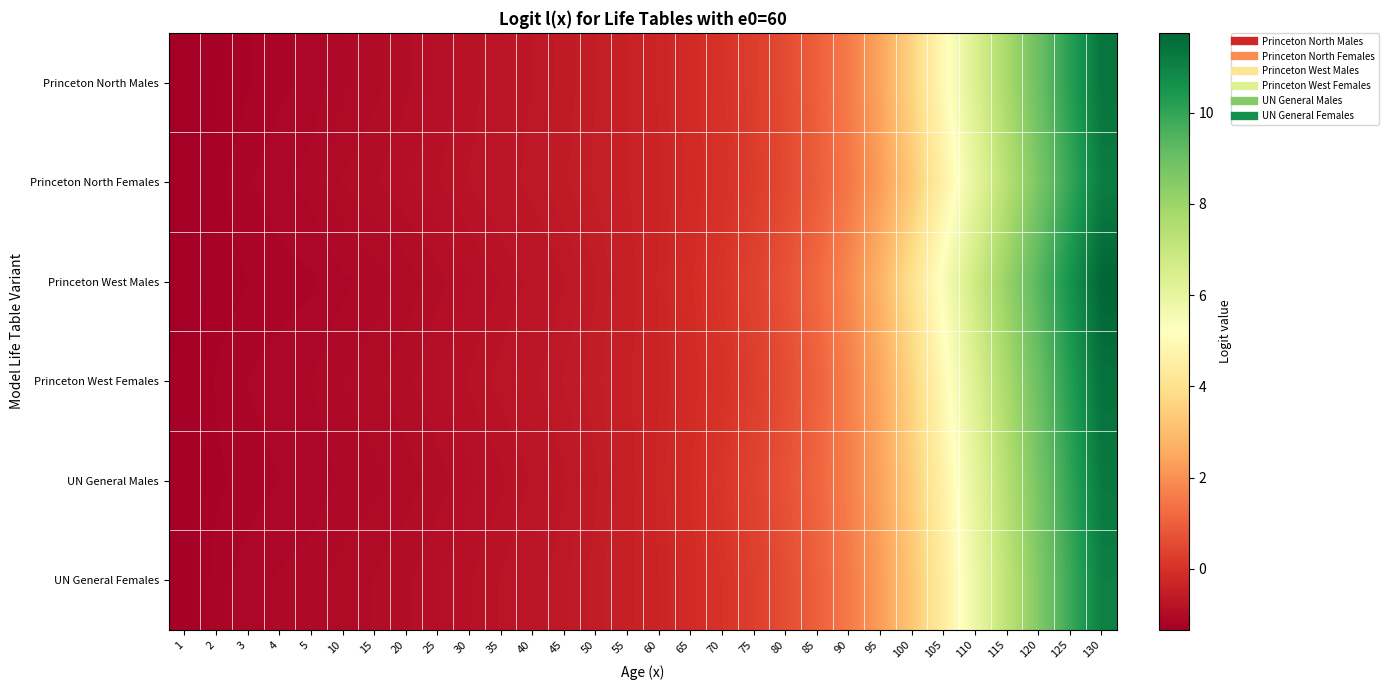

Which series has the largest range (max minus min)?

Princeton West Males